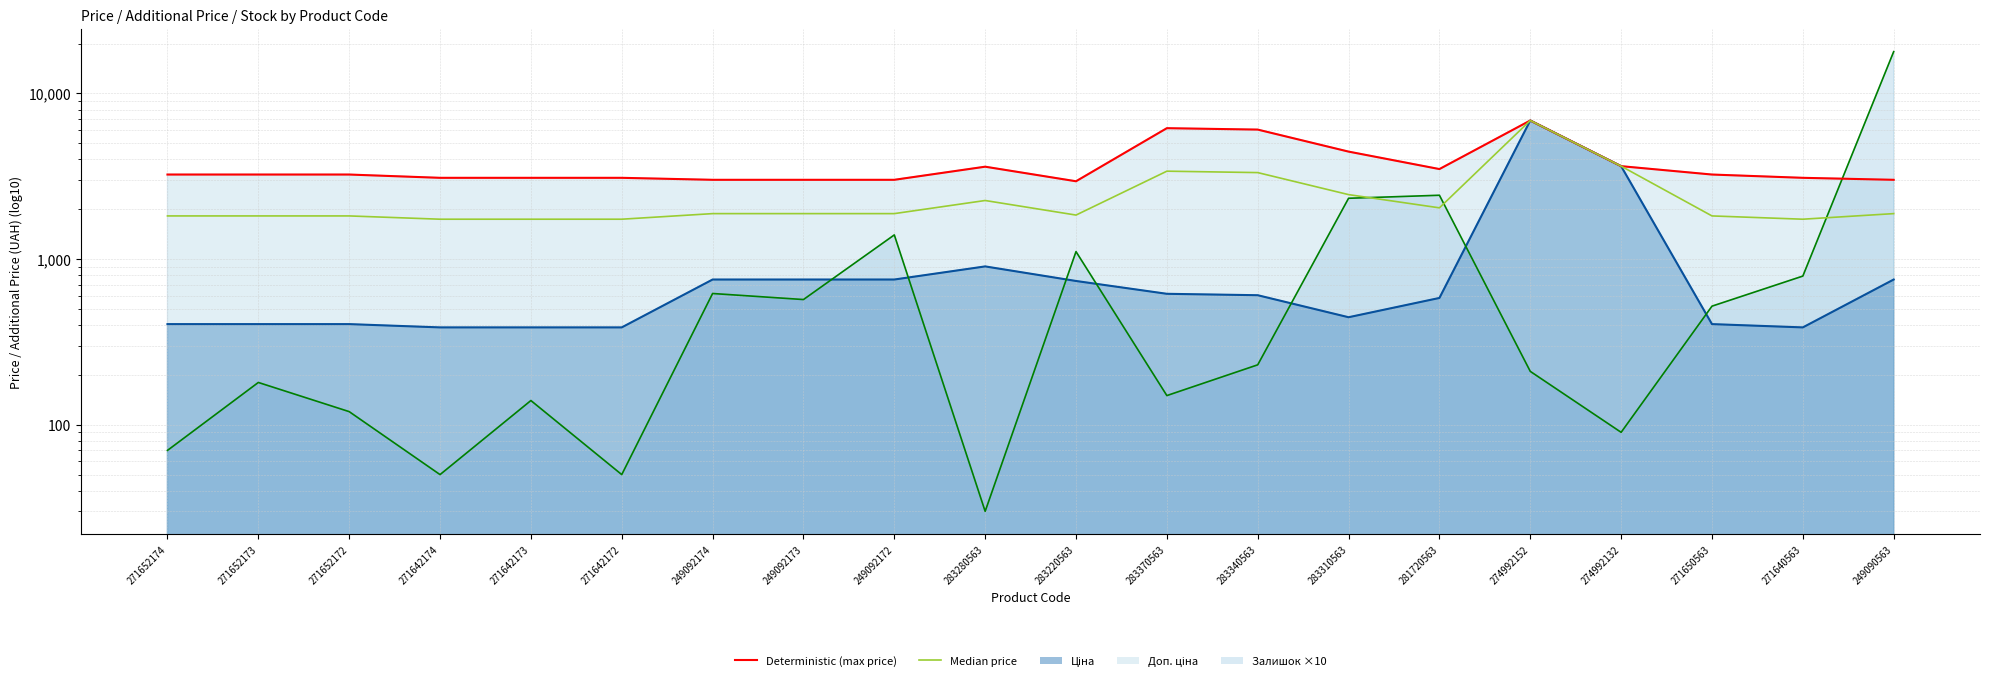

Reading right to left, transcribe all the data shown in this chart.

Deterministic (max price): 249090563=3011.8	271640563=3096.2	271650563=3240.7	274992132=3641.0	274992152=6869.4	281720563=3496.7	283310563=4457.5	283340563=6053.7	283370563=6174.2	283220563=2951.6	283280563=3614.2	249092172=3011.8	249092173=3011.8	249092174=3011.8	271642172=3096.2	271642173=3096.2	271642174=3096.2	271652172=3240.7	271652173=3240.7	271652174=3240.7
Median price: 249090563=1882.4	271640563=1741.6	271650563=1822.9	274992132=3640.9	274992152=6869.4	281720563=2039.8	283310563=2451.6	283340563=3329.5	283370563=3395.8	283220563=1844.7	283280563=2258.8	249092172=1882.4	249092173=1882.4	249092174=1882.4	271642172=1741.6	271642173=1741.6	271642174=1741.6	271652172=1822.9	271652173=1822.9	271652174=1822.9